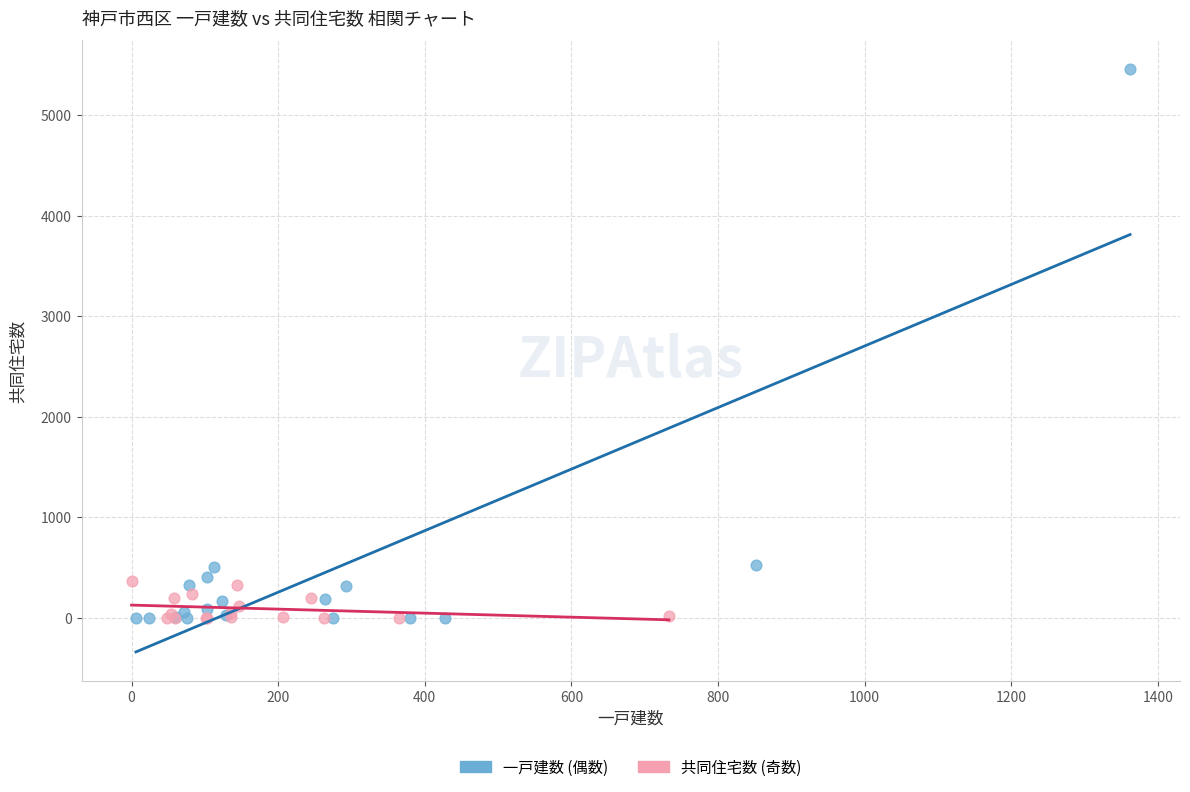

What are all the series names shown in the legend?

一戸建数 (偶数), 共同住宅数 (奇数)